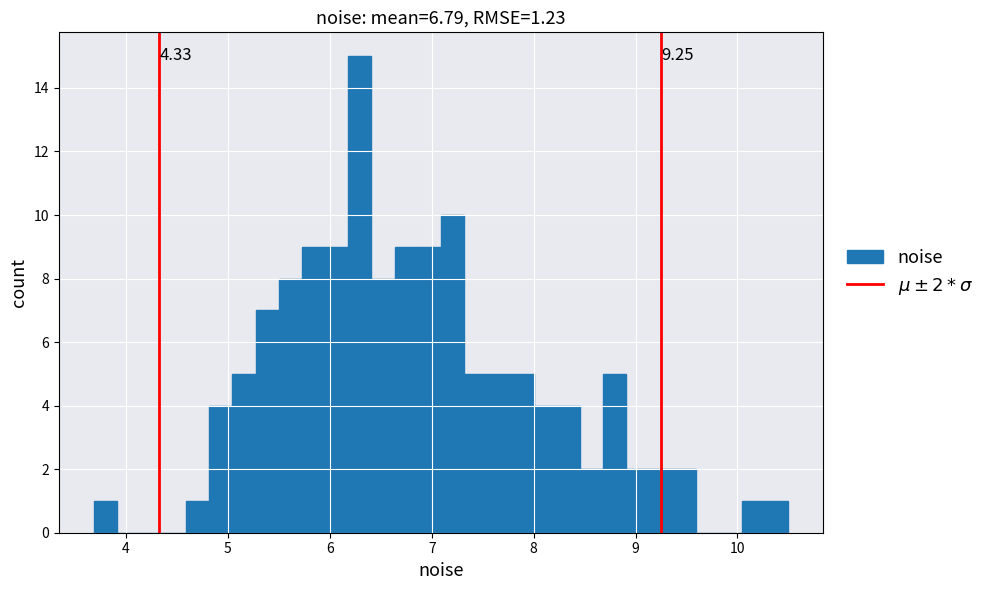

Around what value on the x-axis is the tallest bar? Give the approximate position of its centre, as read against the axis.

6.3